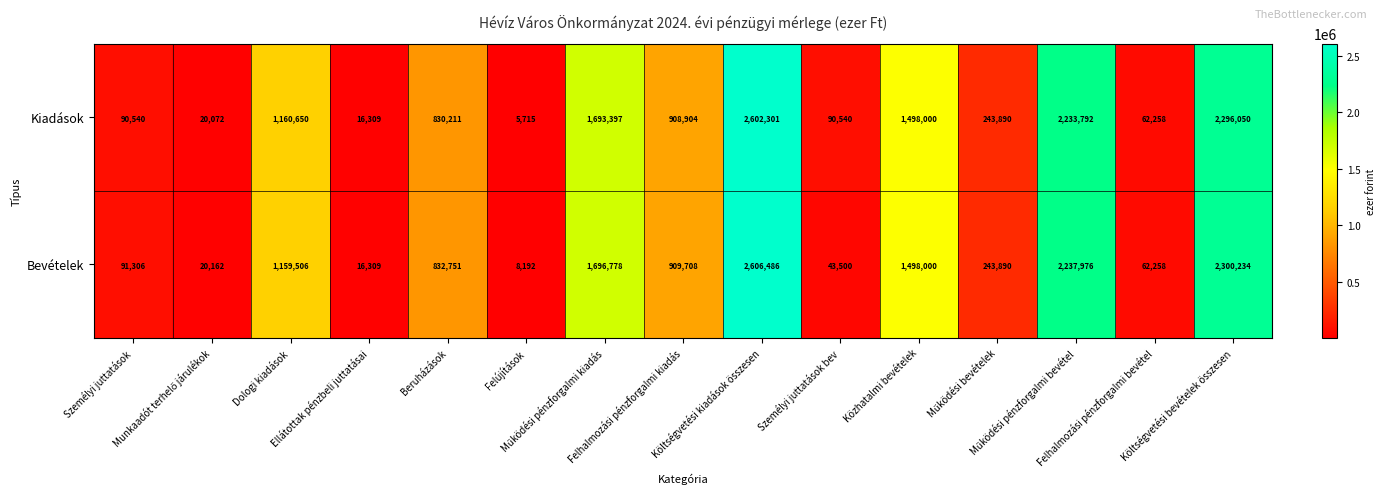

Which series has the widest spread of values?

Bevételek